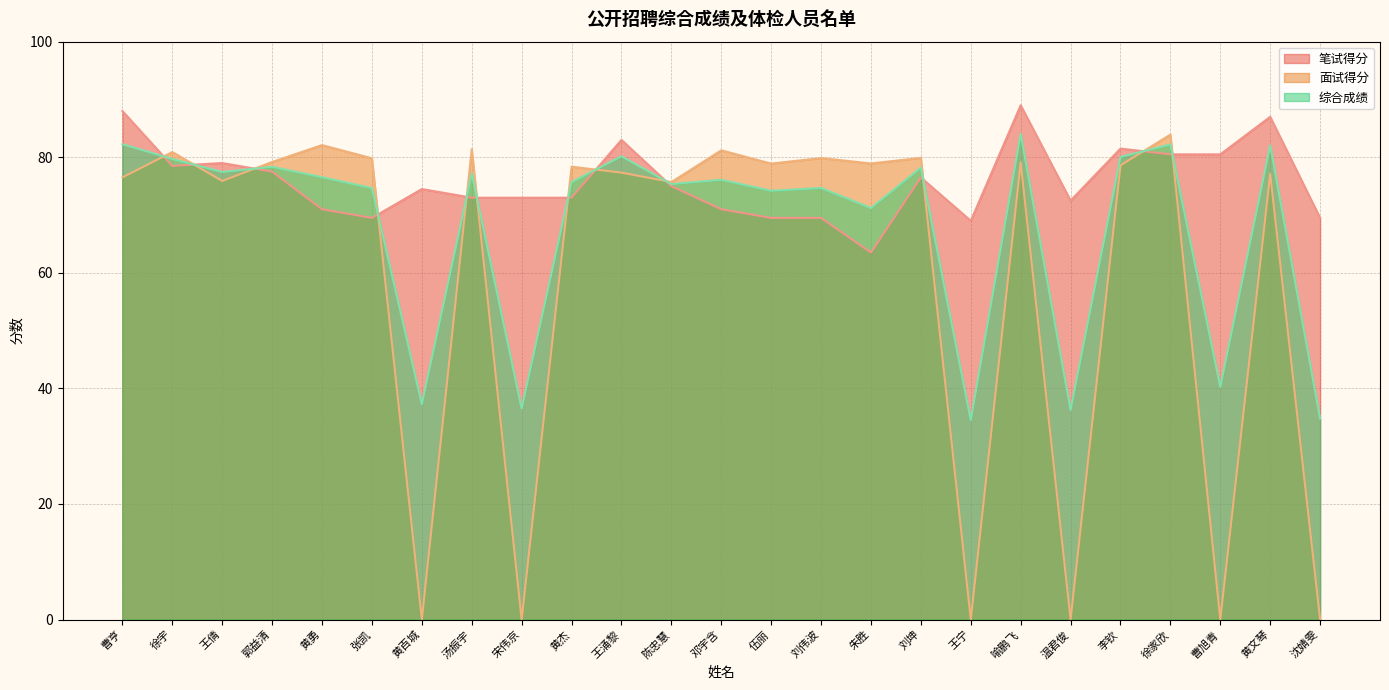

Rank the categories by 笔试得分 value from lowest to highest.

朱胜, 王宁, 张凯, 伍丽, 刘伟波, 沈婧雯, 黄勇, 邓宇含, 温君俊, 汤振宇, 宋伟京, 黄杰, 黄百城, 陈忠慧, 刘坤, 郭益清, 徐宇, 王倩, 徐家欣, 曹旭青, 李钦, 王涌黎, 黄文琴, 曹亨, 喻鹏飞